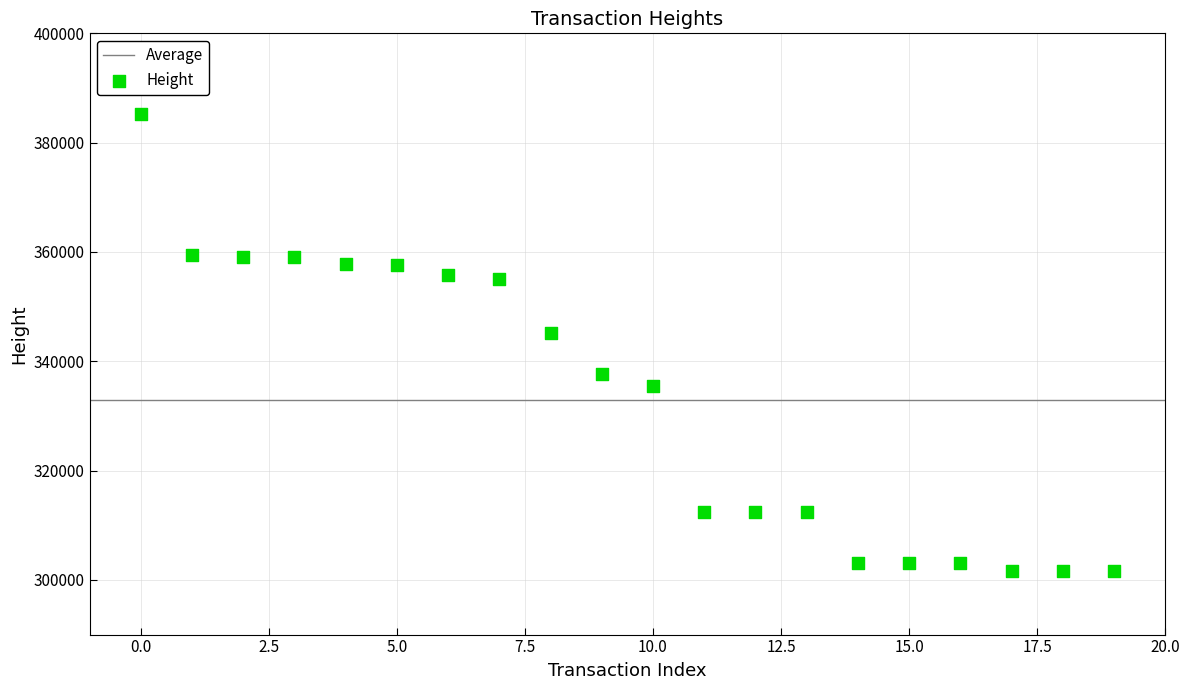

What Y value in the scatter plot is closest to 343444?

345125